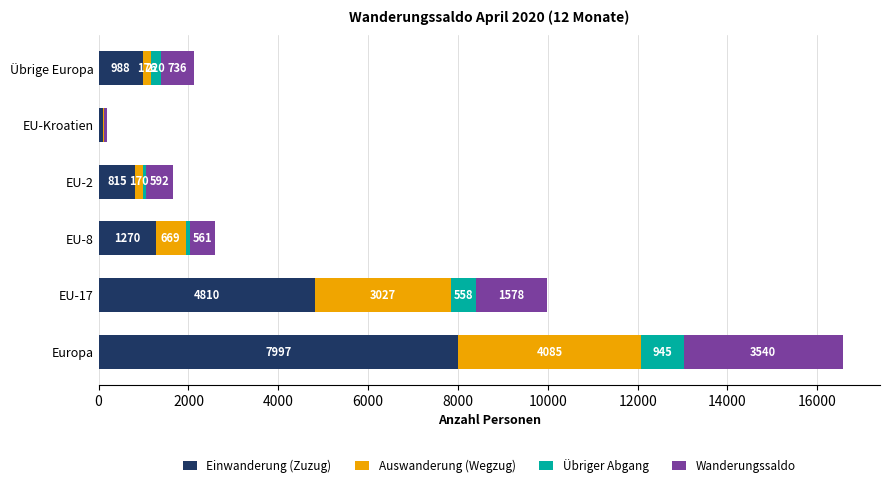

At which category is the sum across all series the highest?

Europa